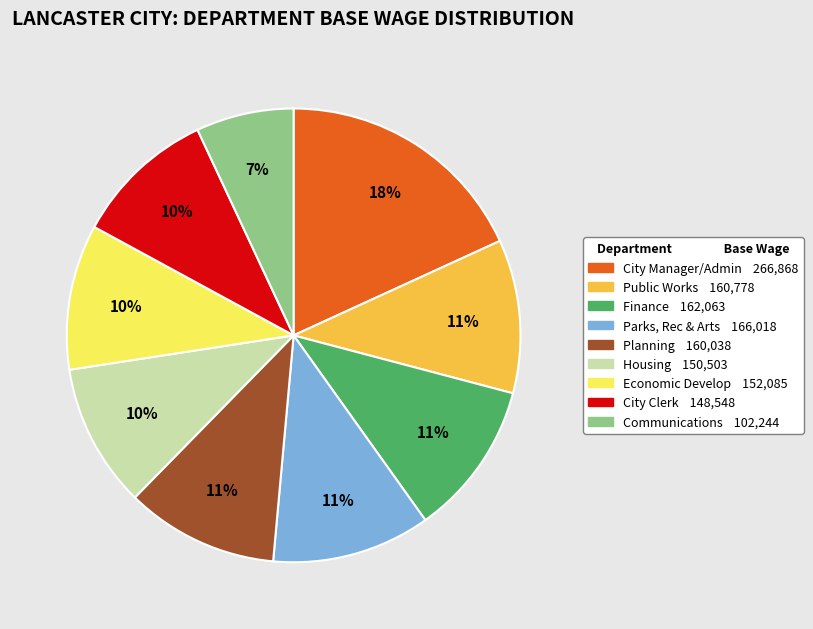

What is the ratio of the value at Housing to the value at Public Works?

0.9